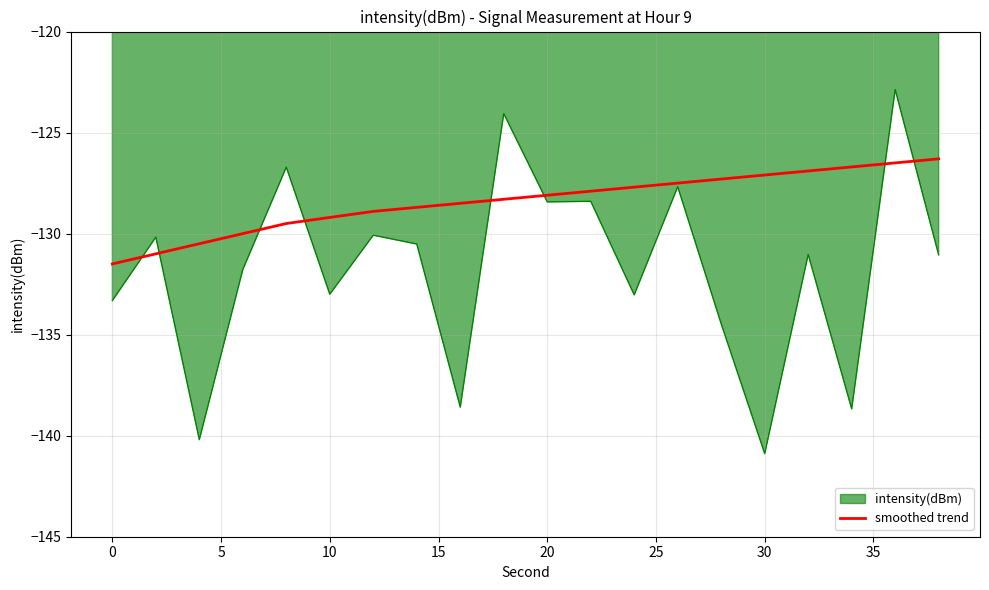

What is the maximum value shown in the chart?

-122.9